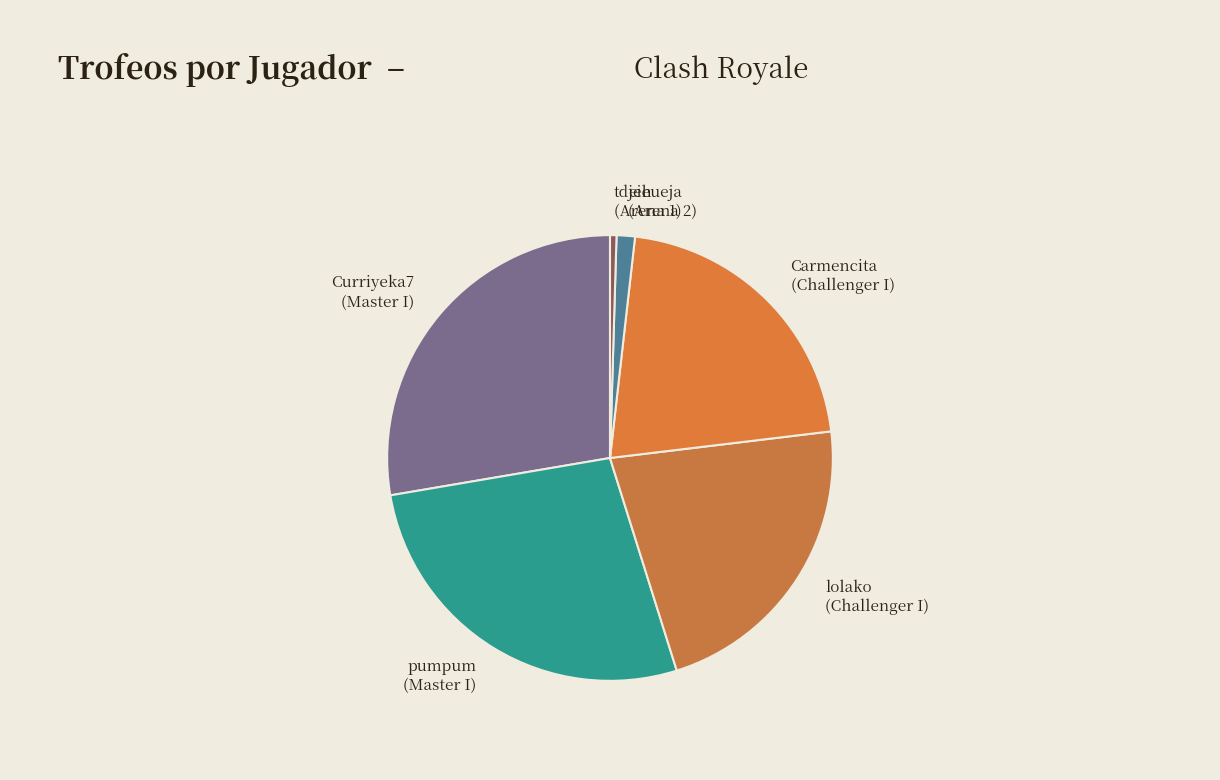

Does lolako (Challenger I) represent more than half of the total?

No